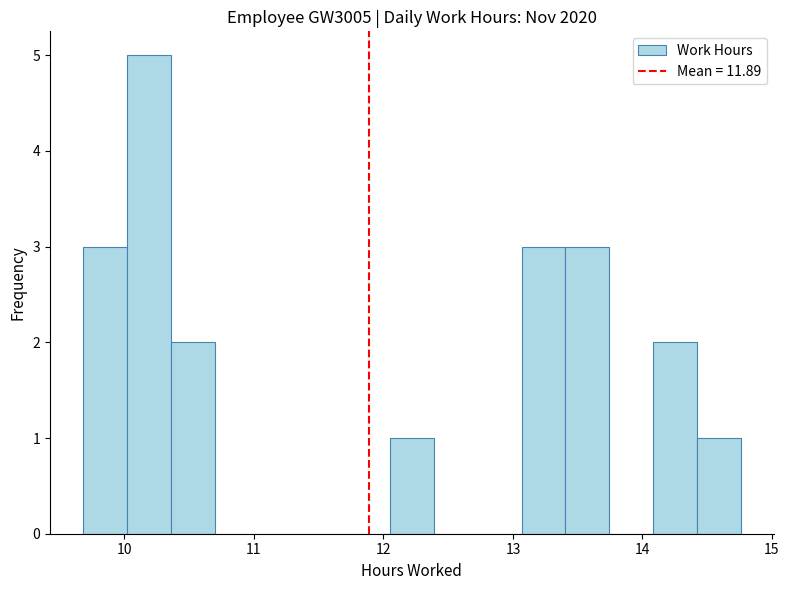

Read against the x-axis, roughly where is the centre of the tallest bar?

10.2